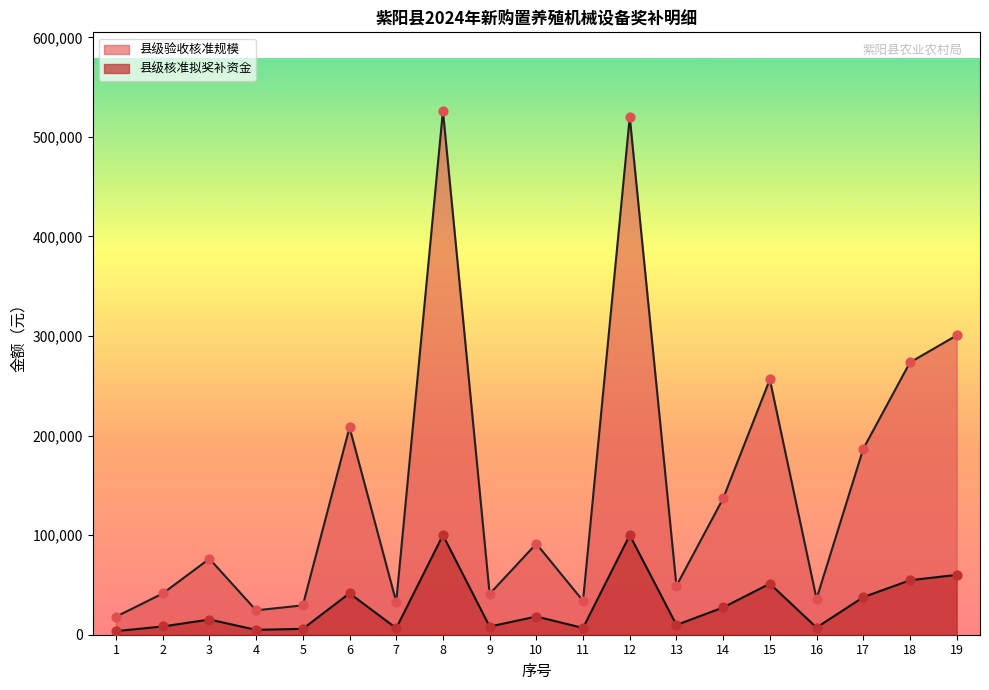

What are all the series names shown in the legend?

县级验收核准规模, 县级核准拟奖补资金